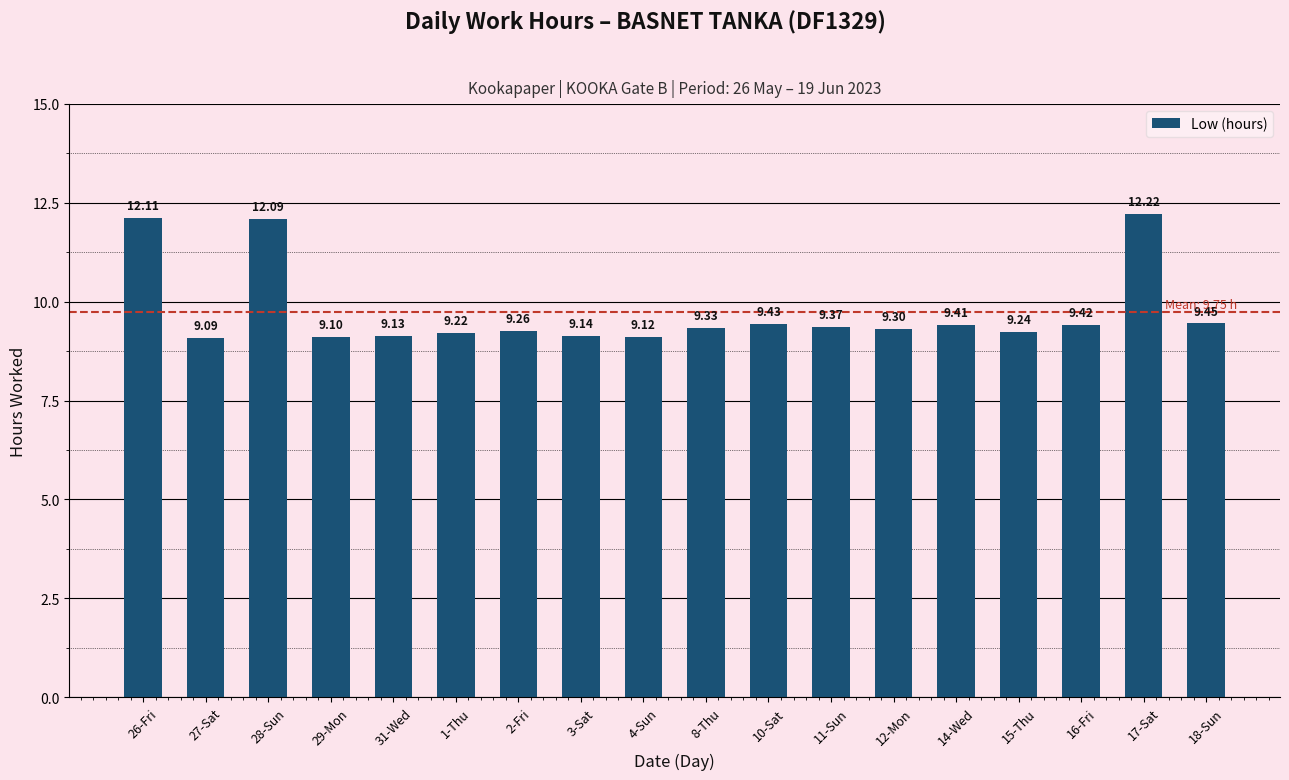

Is it true that the value at 26-Fri is 19.5?

False